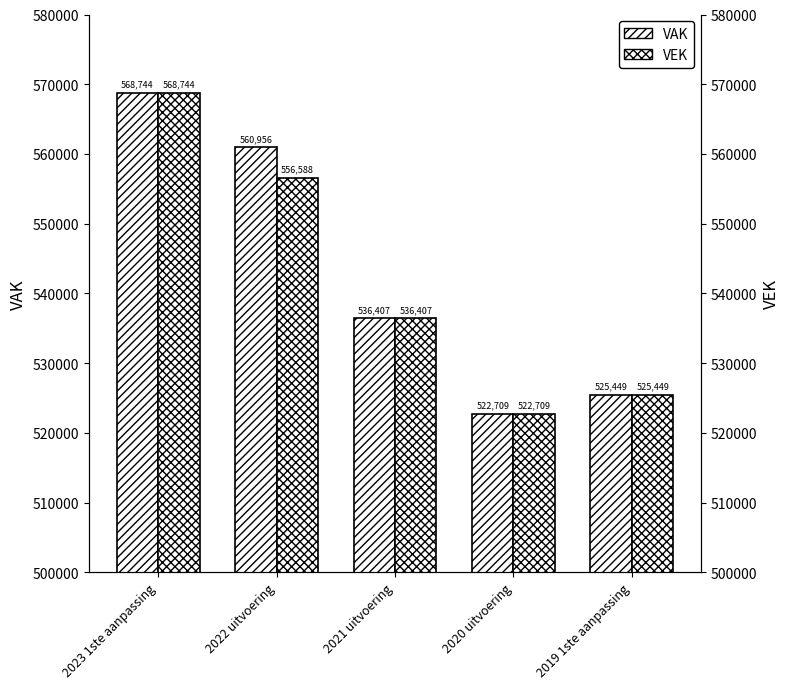

What is the difference between the second highest and second lowest values in the VEK series?

31139